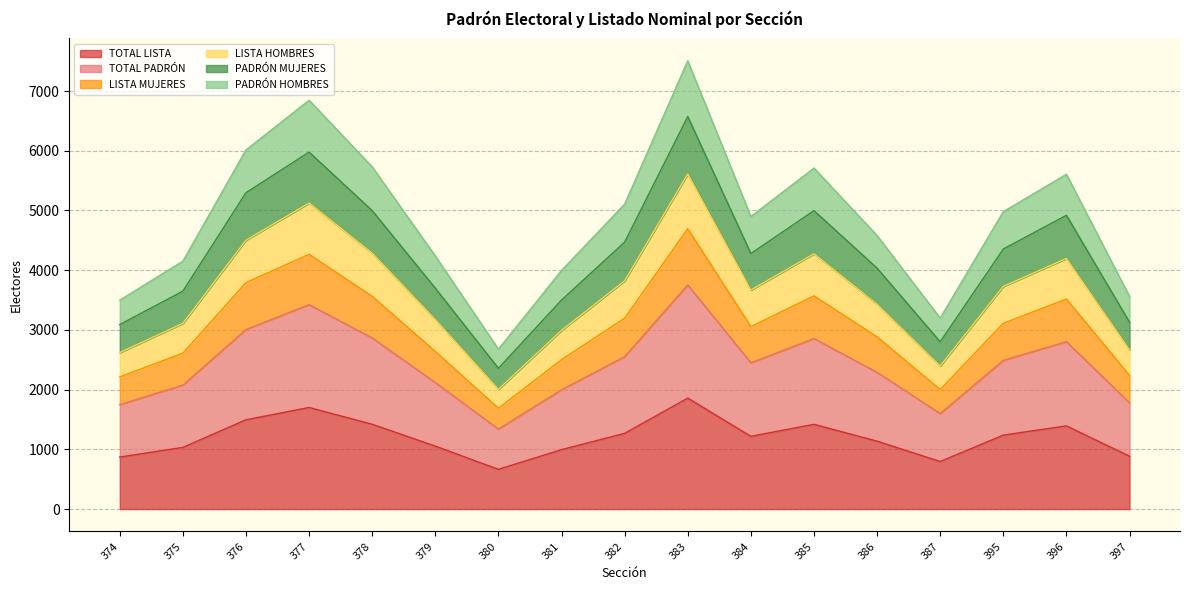

What is the maximum value for TOTAL LISTA?

1858